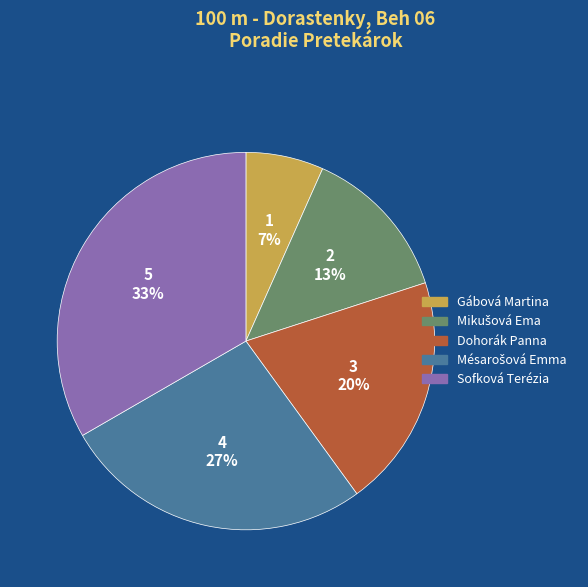

To the nearest percent, what is the average slice percentage?

20%